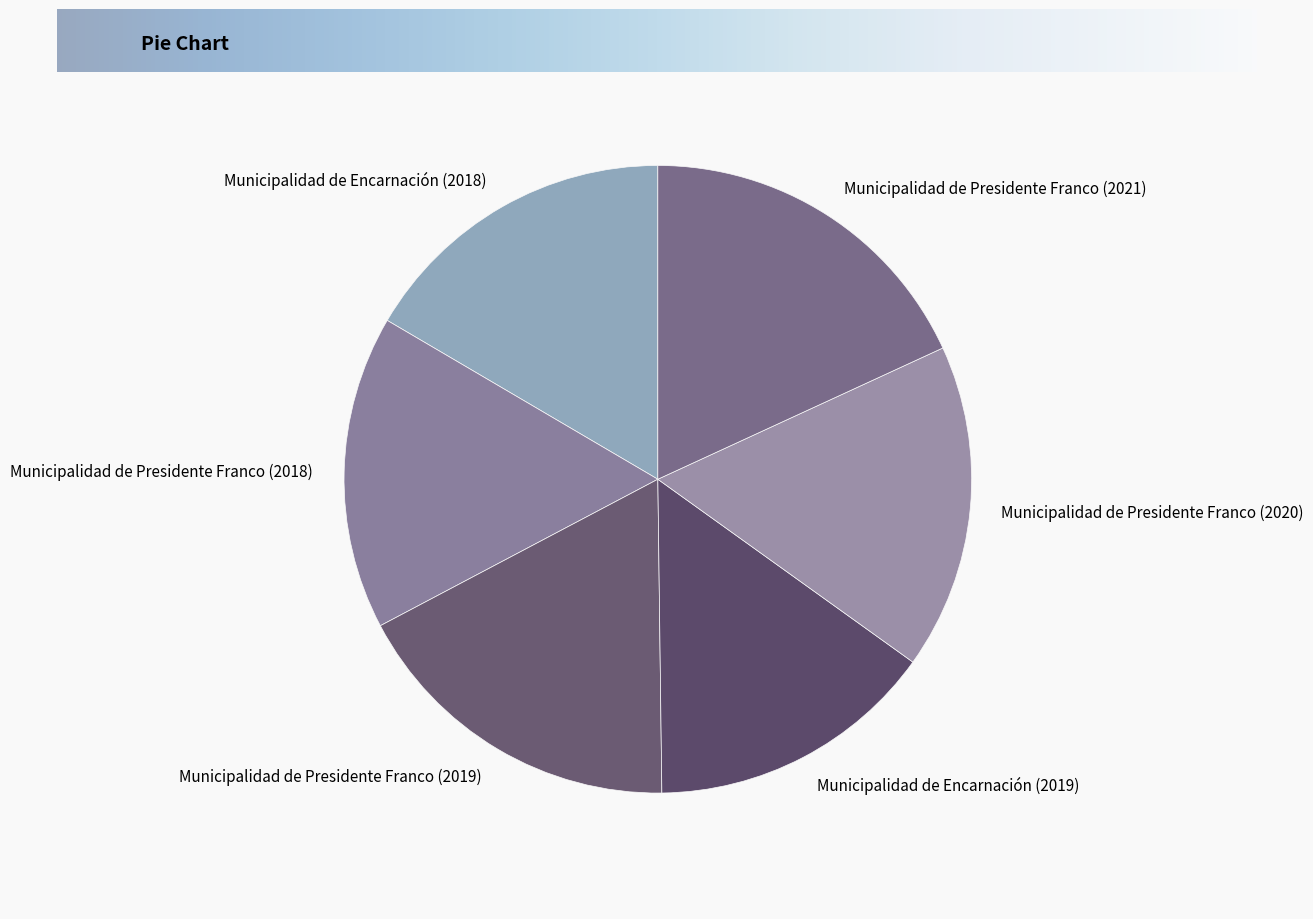

Do Municipalidad de Presidente Franco (2019) and Municipalidad de Encarnación (2018) together represent more than half of the pie?

No